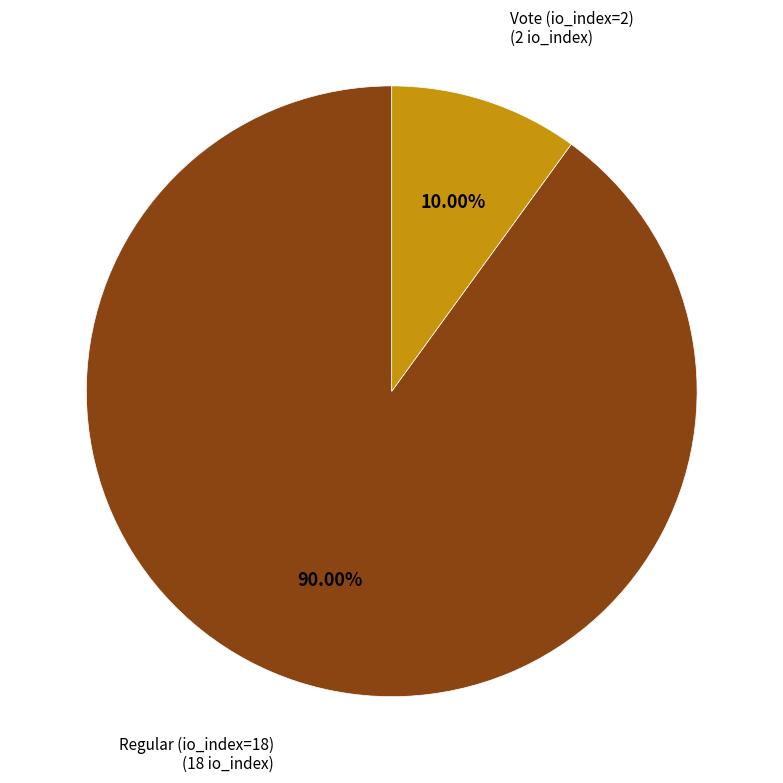

Is there any slice that represents more than half of the pie?

Yes